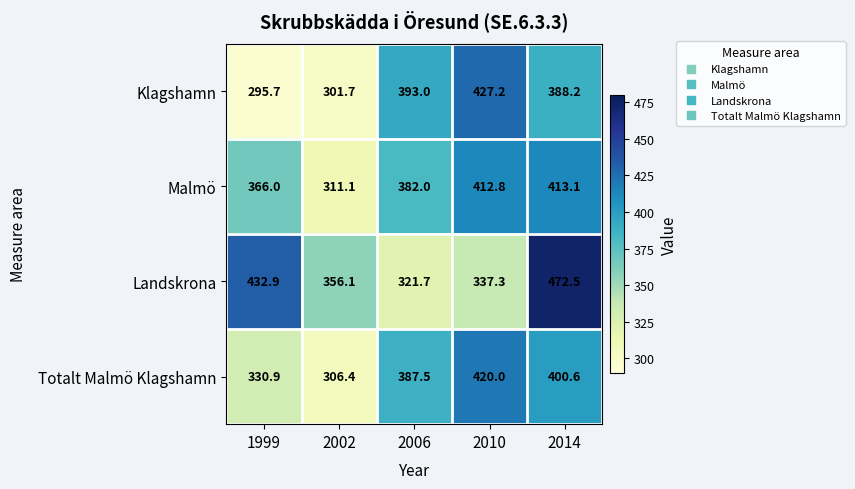

Which label corresponds to the largest value in the chart?

2014